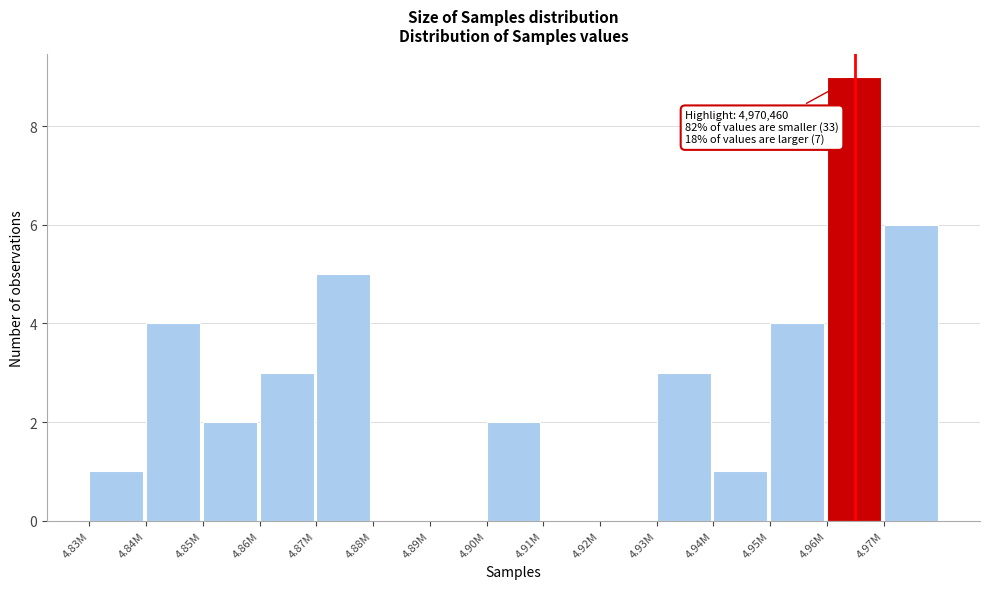

Reading right to left, list all the values displayed in this chart.

4.97M=6	4.96M=9	4.95M=4	4.94M=1	4.93M=3	4.92M=0	4.91M=0	4.90M=2	4.89M=0	4.88M=0	4.87M=5	4.86M=3	4.85M=2	4.84M=4	4.83M=1